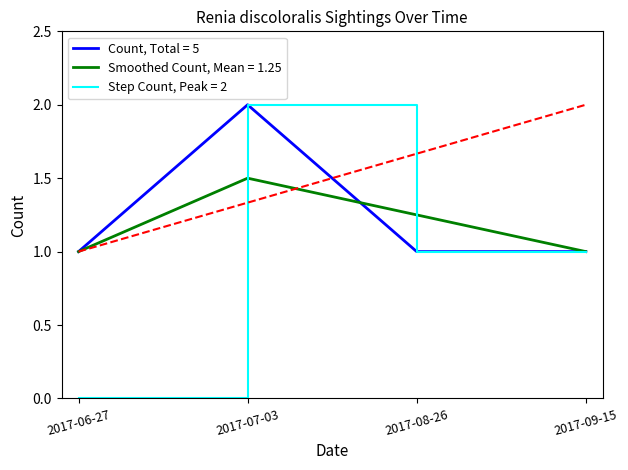

The value of Smoothed Count, Mean = 1.25 at 2017-09-15 is 0.7. True or false?

False